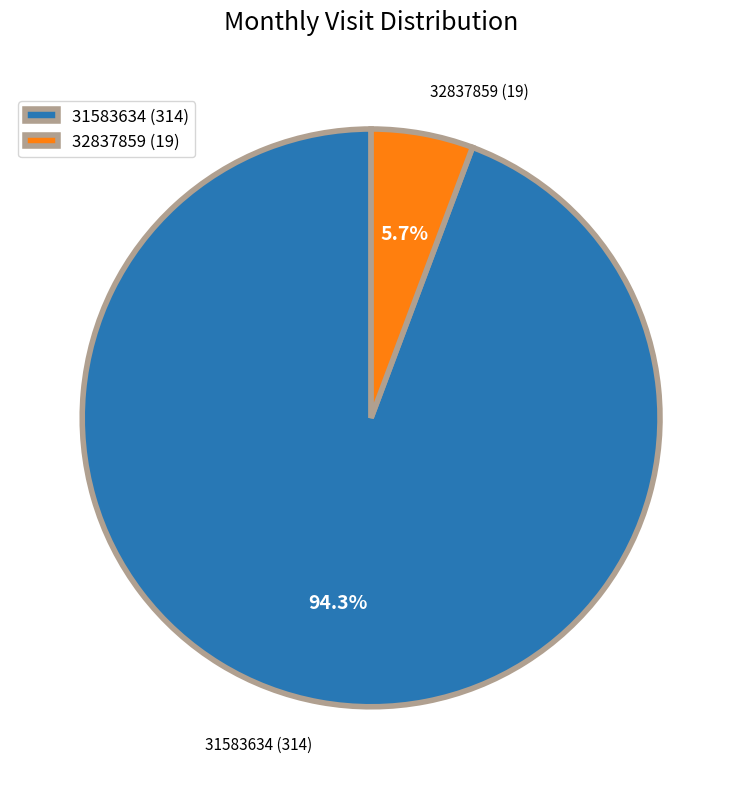

Count the number of slices in the pie.

2